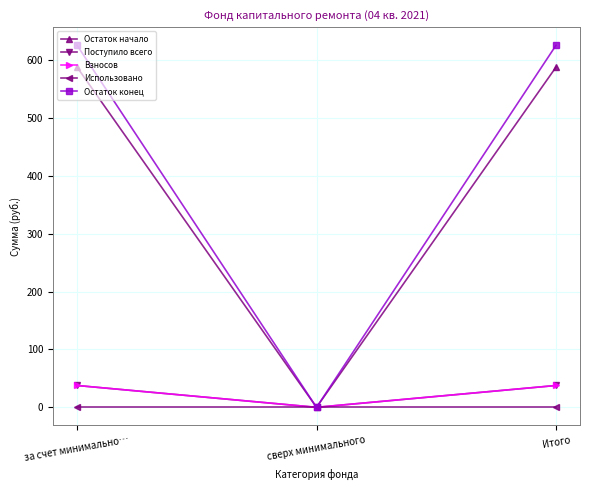

Rank the categories by Остаток конец value from highest to lowest.

за счет минимально…, Итого, сверх минимального